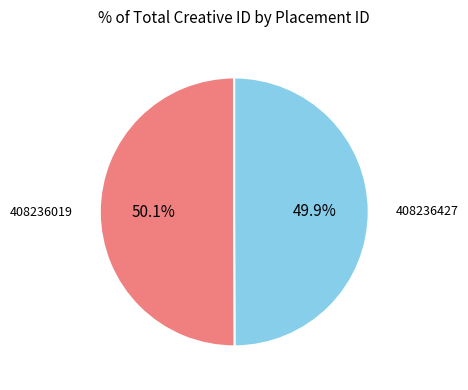

Approximately how many times larger is the value at 408236019 compared to 408236427?

1.0